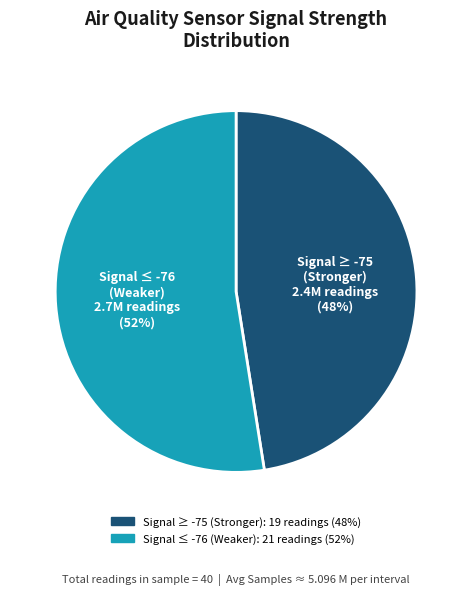

Is there any slice that represents more than half of the pie?

Yes